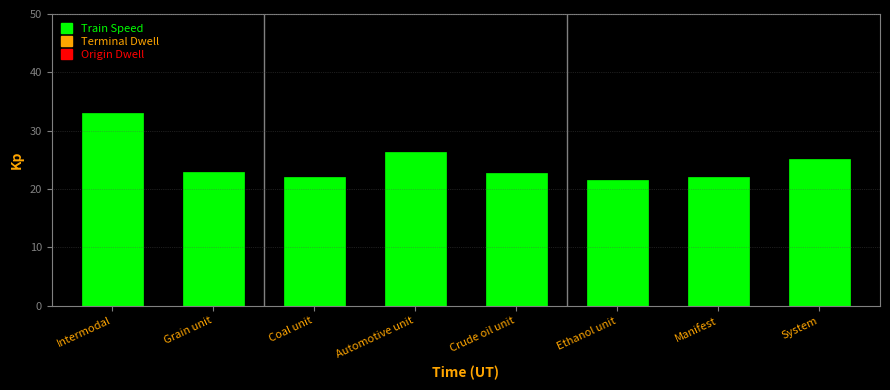

What is the greatest value displayed?

33.0